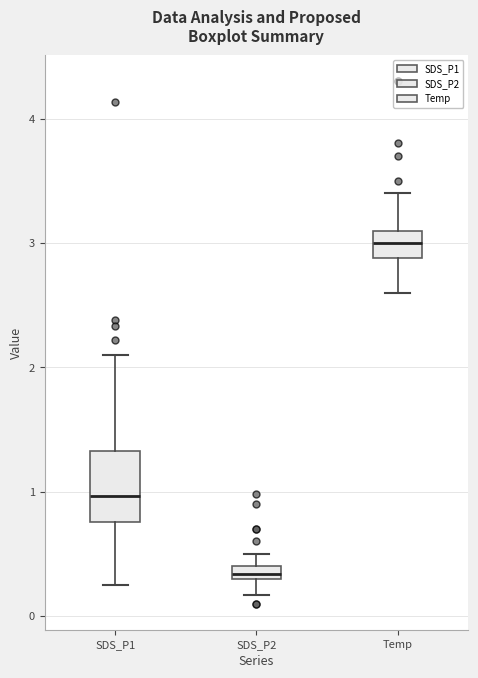

Which box has the highest median line?

Temp